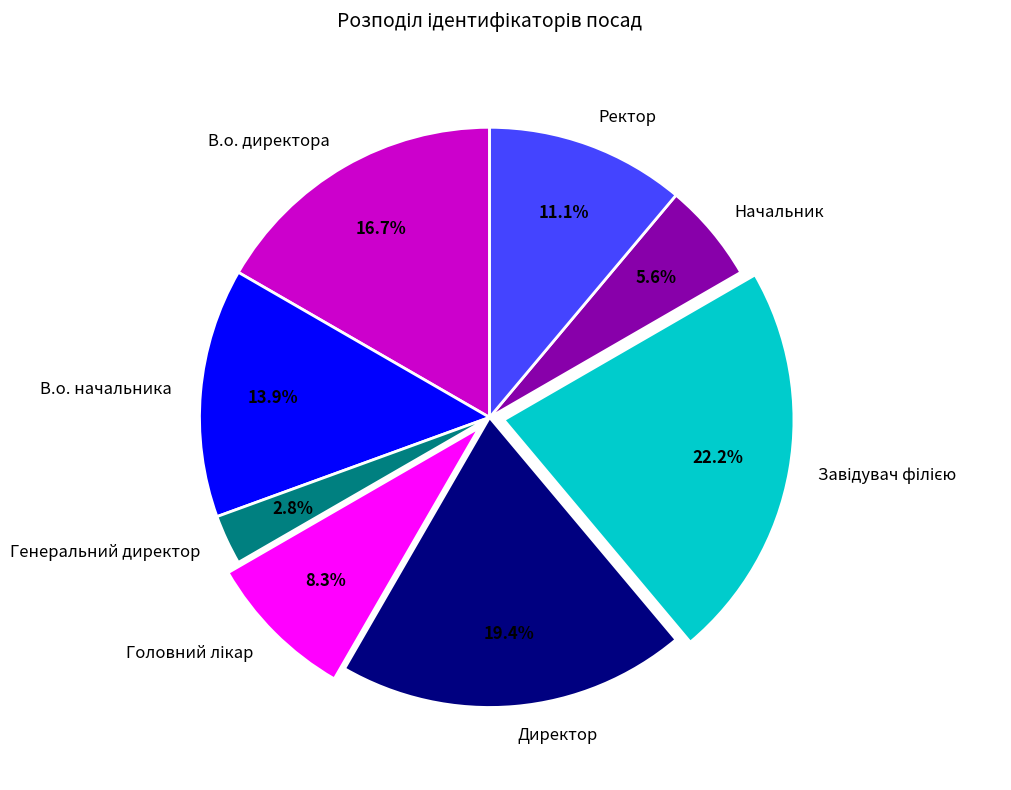

What is the ratio of the value at В.о. директора to the value at Начальник?

3.0